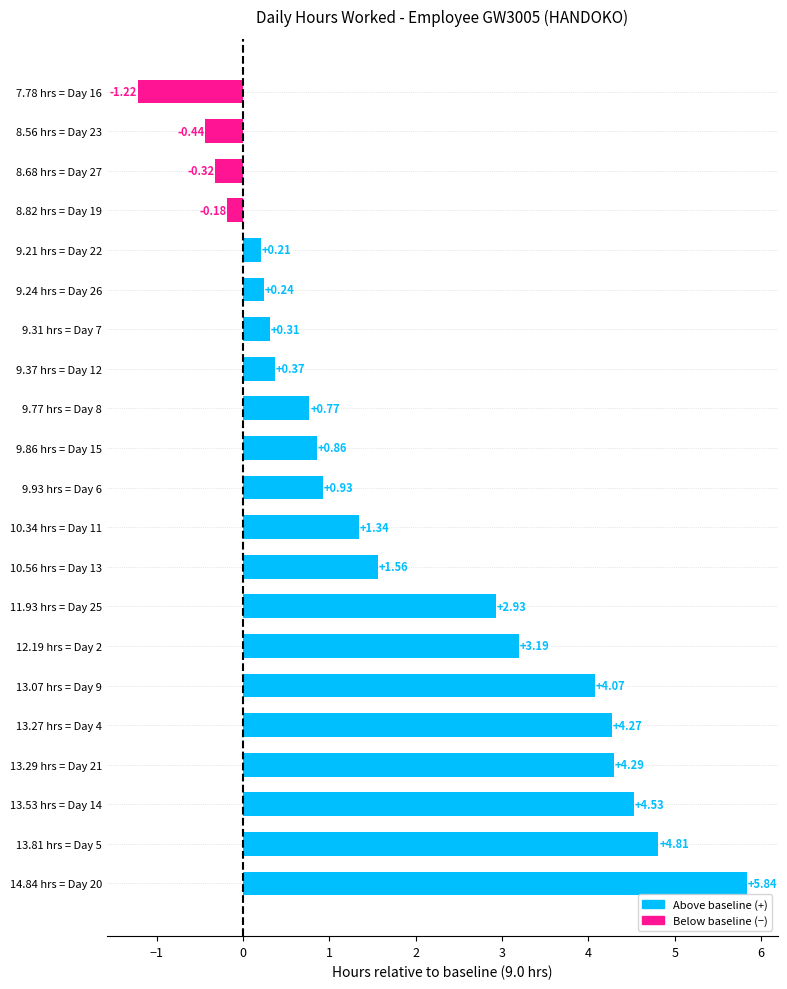

How many values are above zero?

17